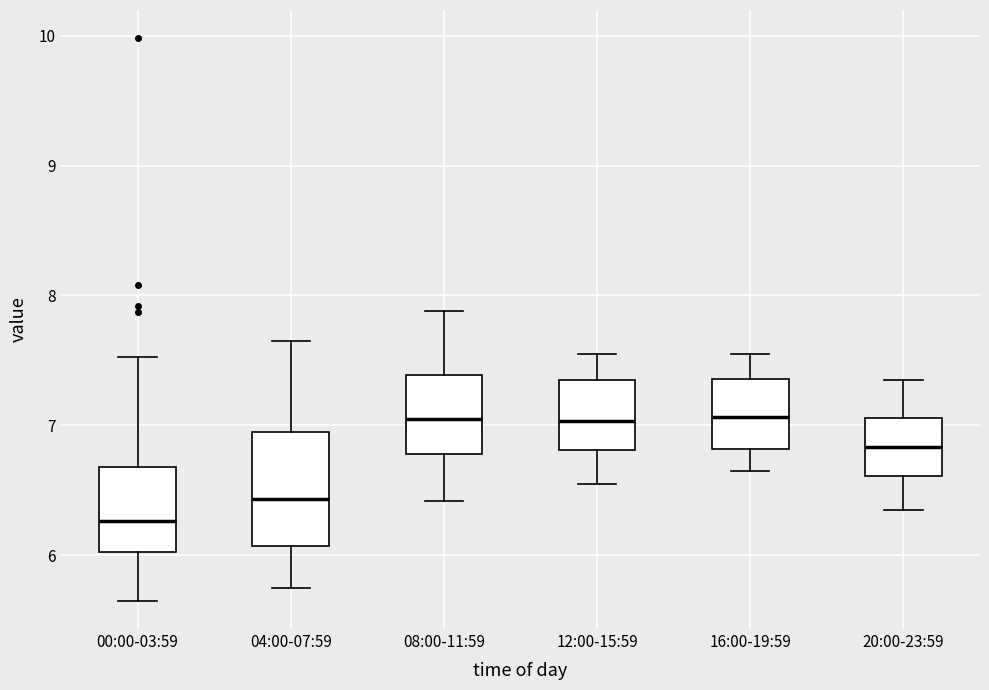

Where is the upper edge of the box for 16:00-19:59 on the y-axis? The values are not printed on the chart, so give them approximately, as read against the axis.

7.4